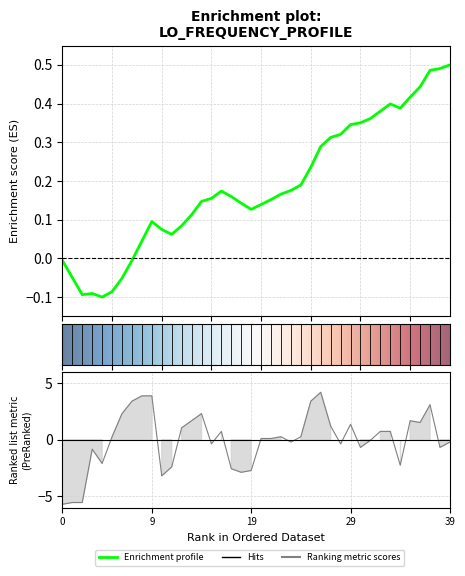

How many values exceed 0?

22